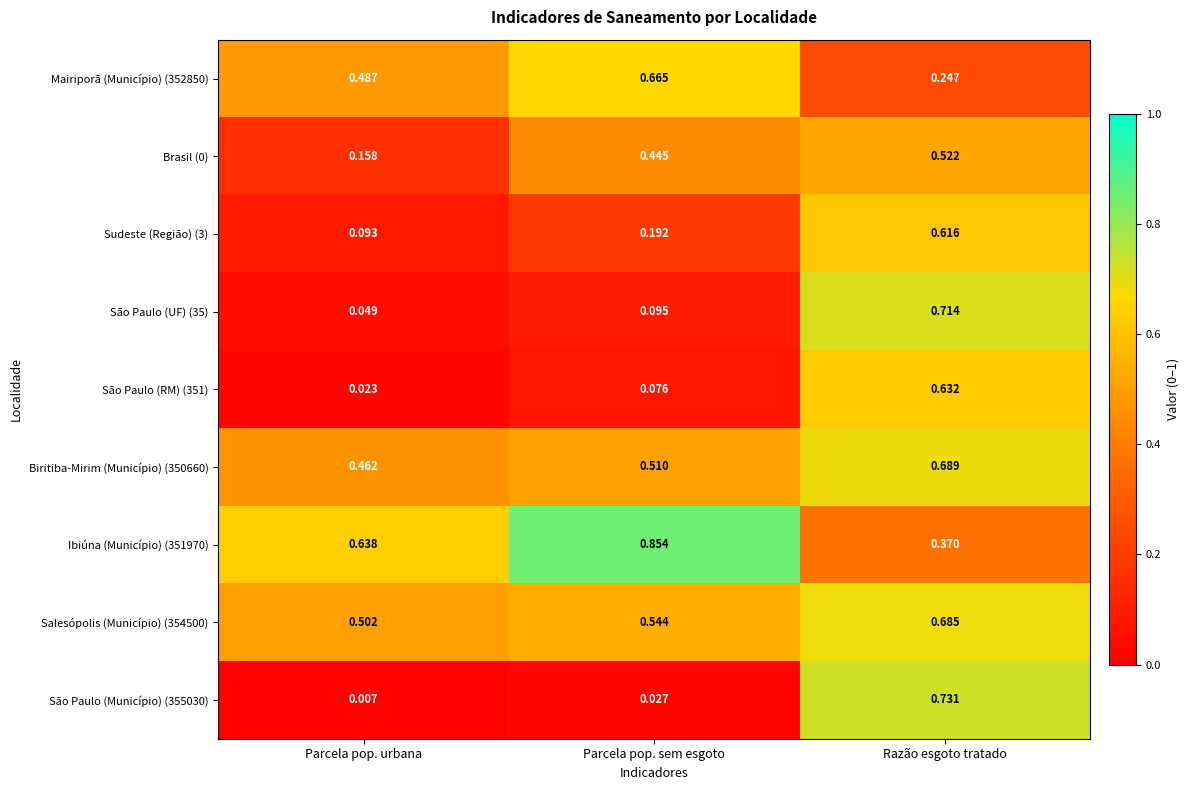

Rank the categories by São Paulo (Município) (355030) value from lowest to highest.

Parcela pop. urbana, Parcela pop. sem esgoto, Razão esgoto tratado